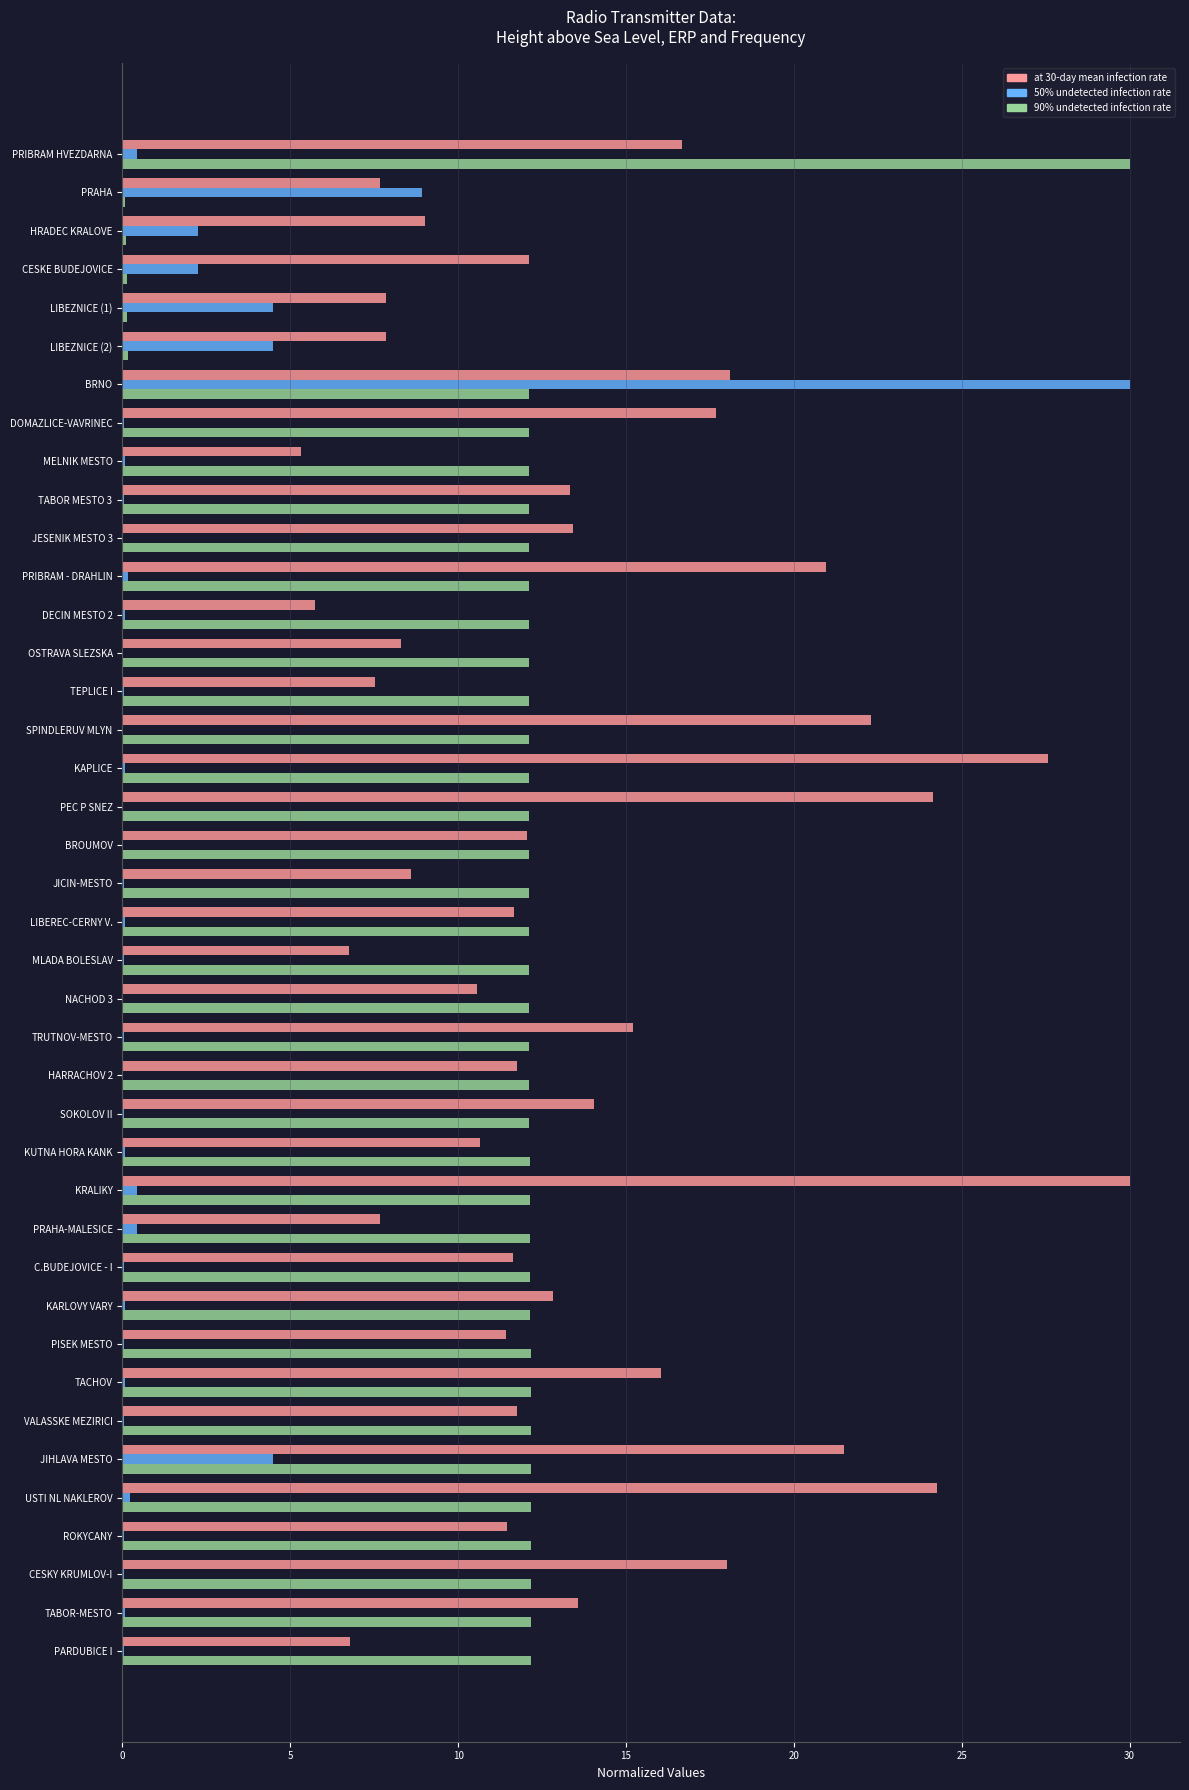

At which category is the sum across all series the highest?

BRNO